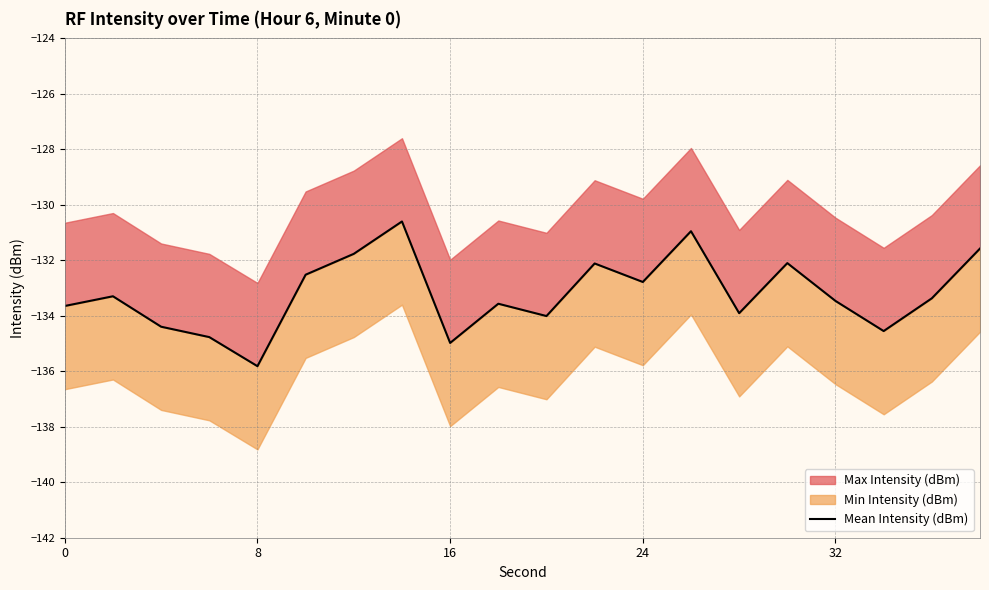

What is the sum of all values?

-2664.2